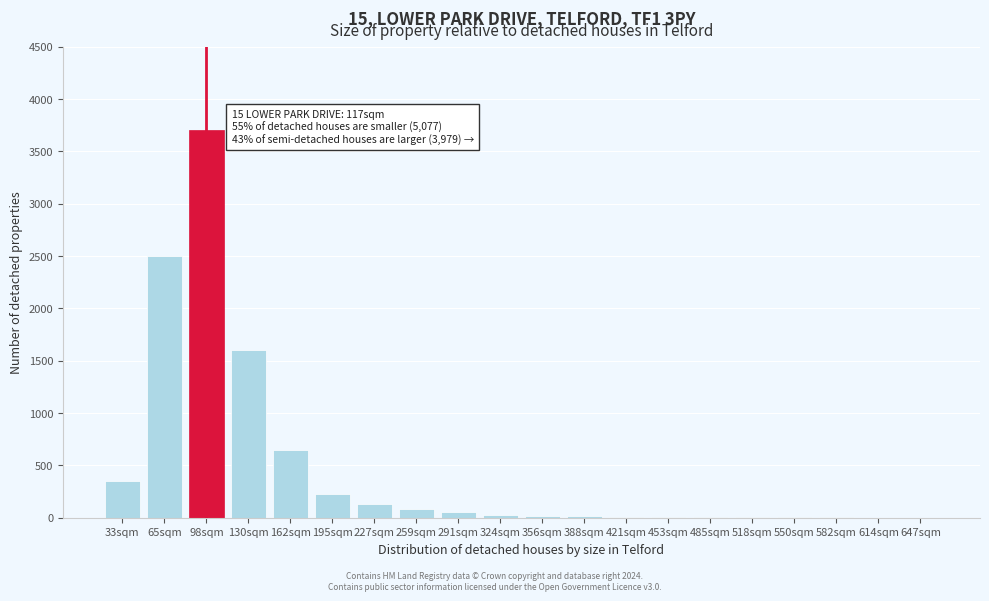

Where is the data nearest to the value 1850?

130sqm